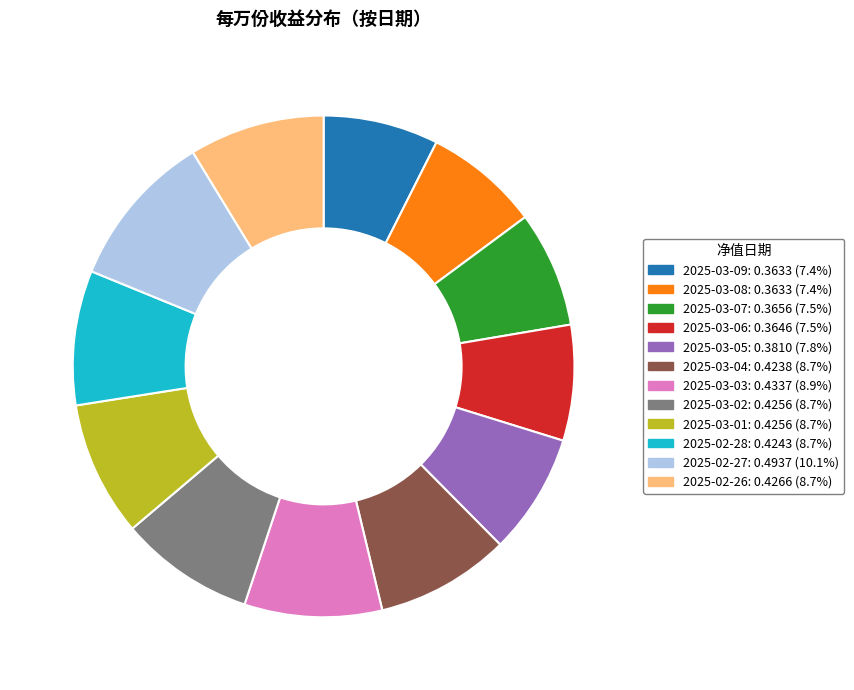

Which has a higher value, 2025-03-03 or 2025-02-27?

2025-02-27